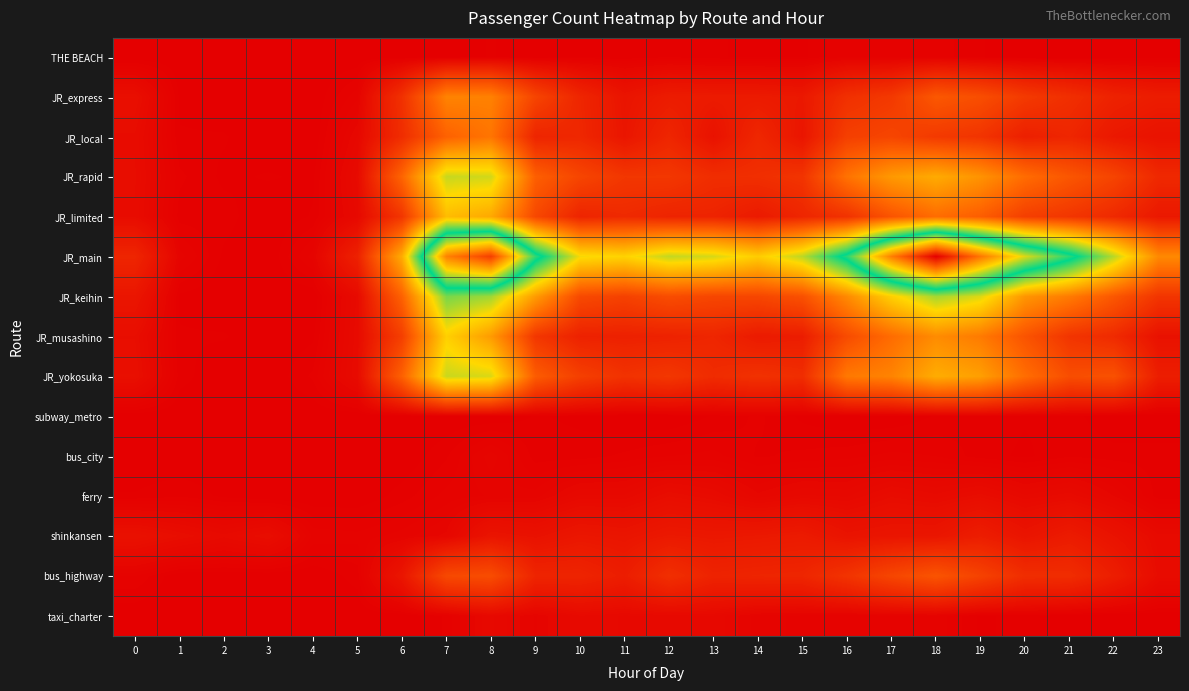

Which series has the largest range (max minus min)?

JR_main